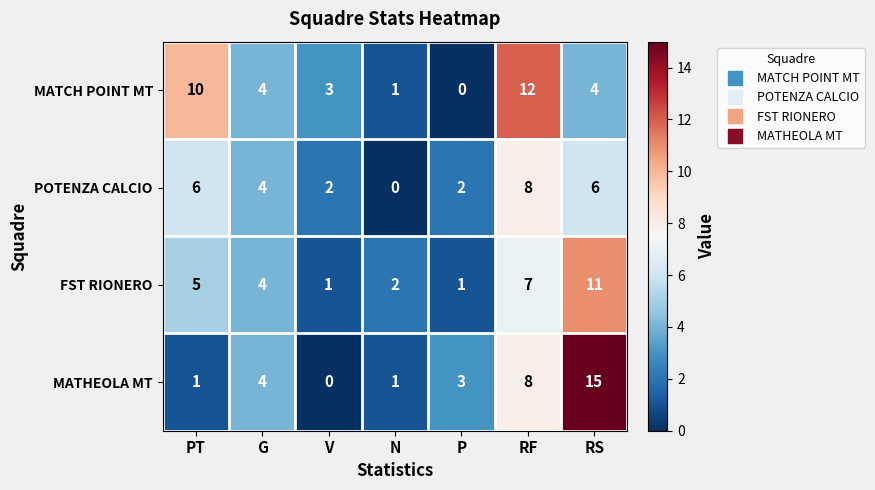

How many categories are shown in the chart?

7